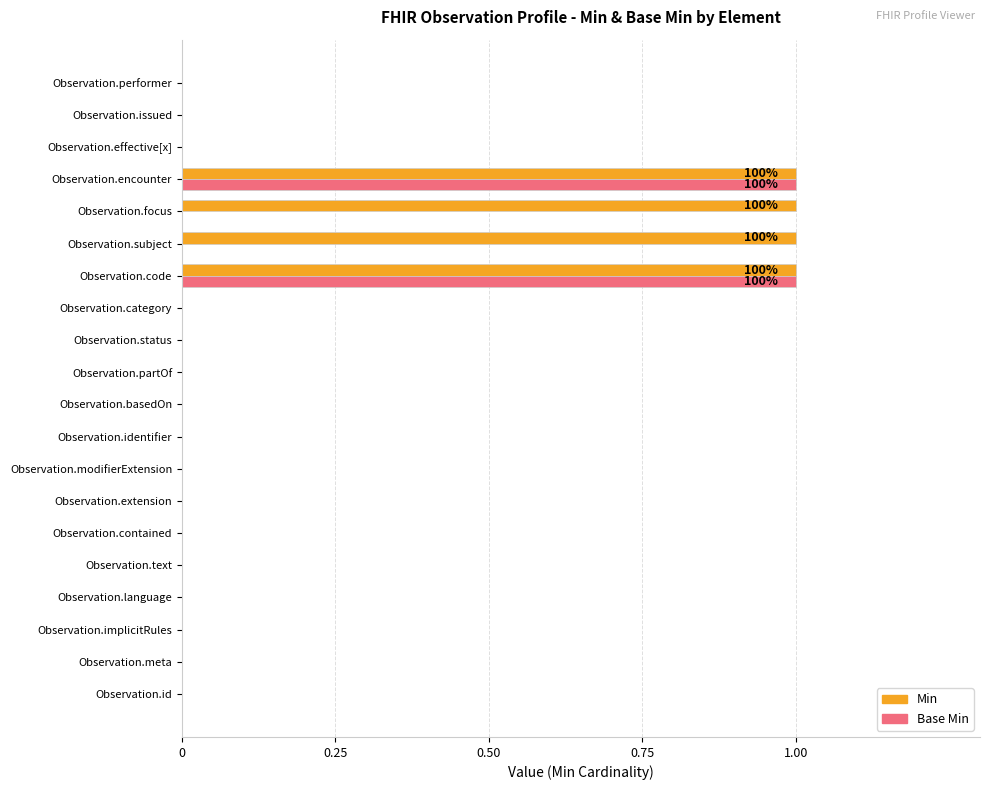

The value of Base Min at Observation.category is -1. True or false?

False